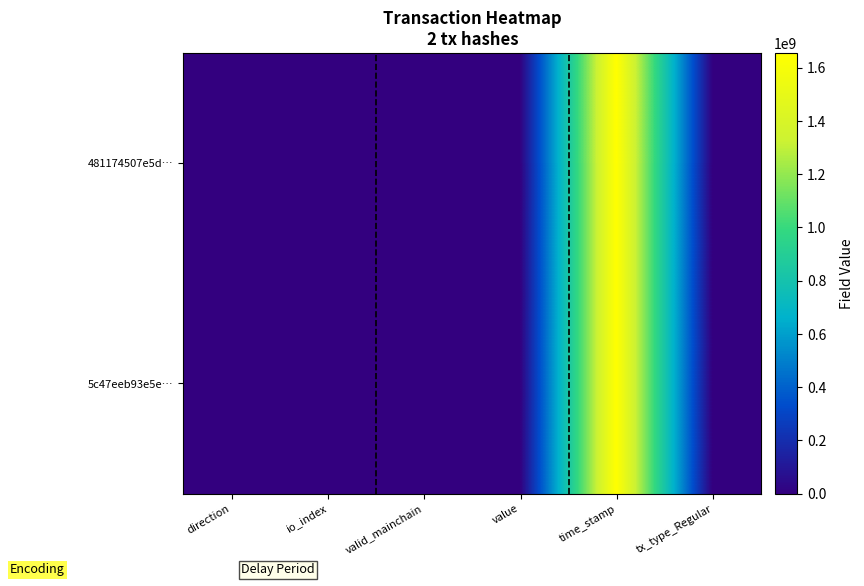

Reading left to right, what are all the values shown in this chart?

481174507e5d…: direction=-1.0	io_index=4.0	valid_mainchain=1.0	value=0.0	time_stamp=1655078809.0	tx_type_Regular=1.0
5c47eeb93e5e…: direction=1.0	io_index=17.0	valid_mainchain=1.0	value=0.0	time_stamp=1654995942.0	tx_type_Regular=1.0